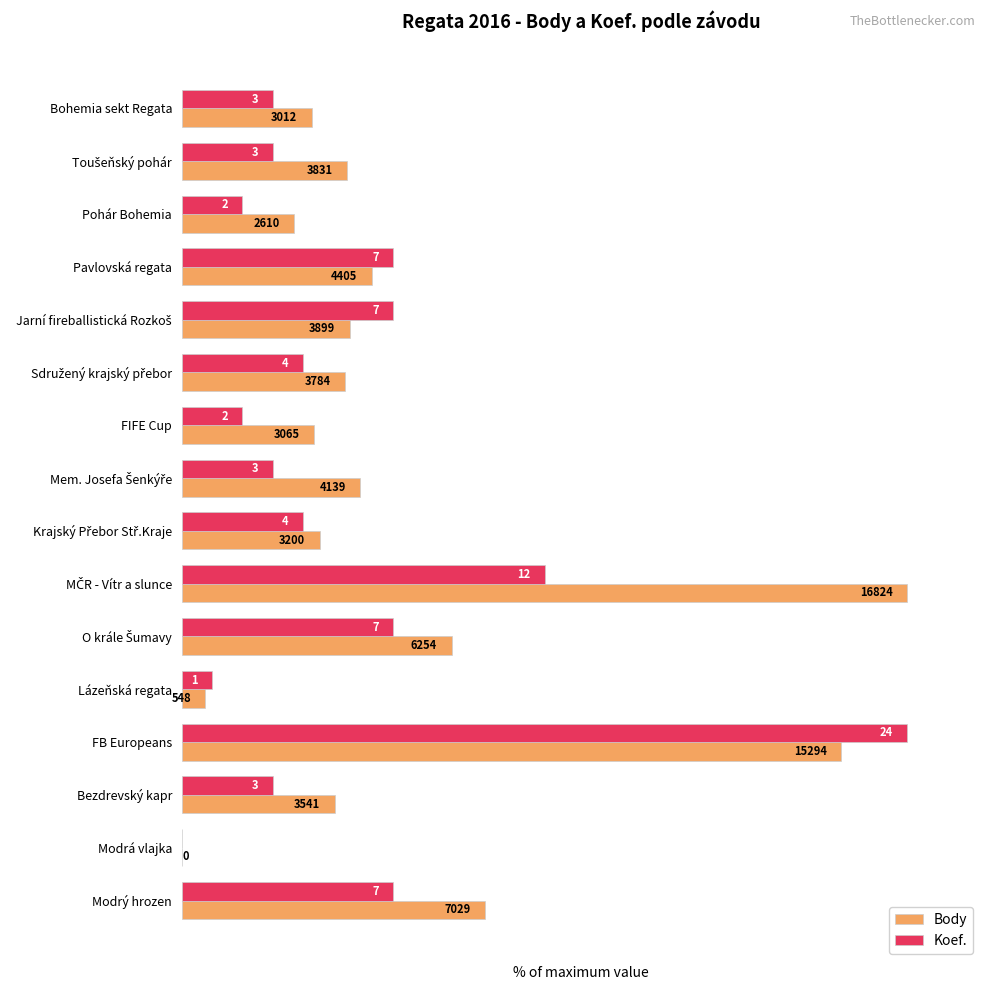

Which series has the largest range (max minus min)?

Body